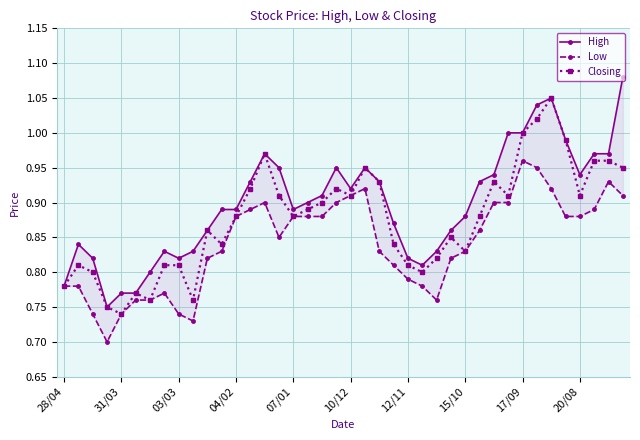

True or false: Closing has more than 0 interior local peaks.

True